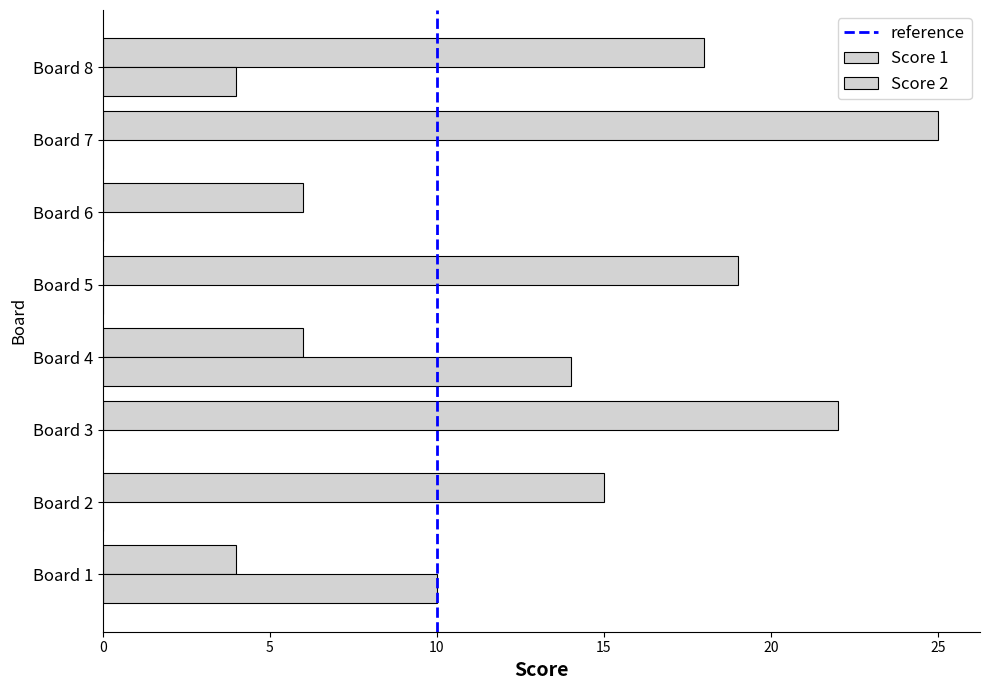

Which has a higher value, Board 8 or Board 3?

Board 3